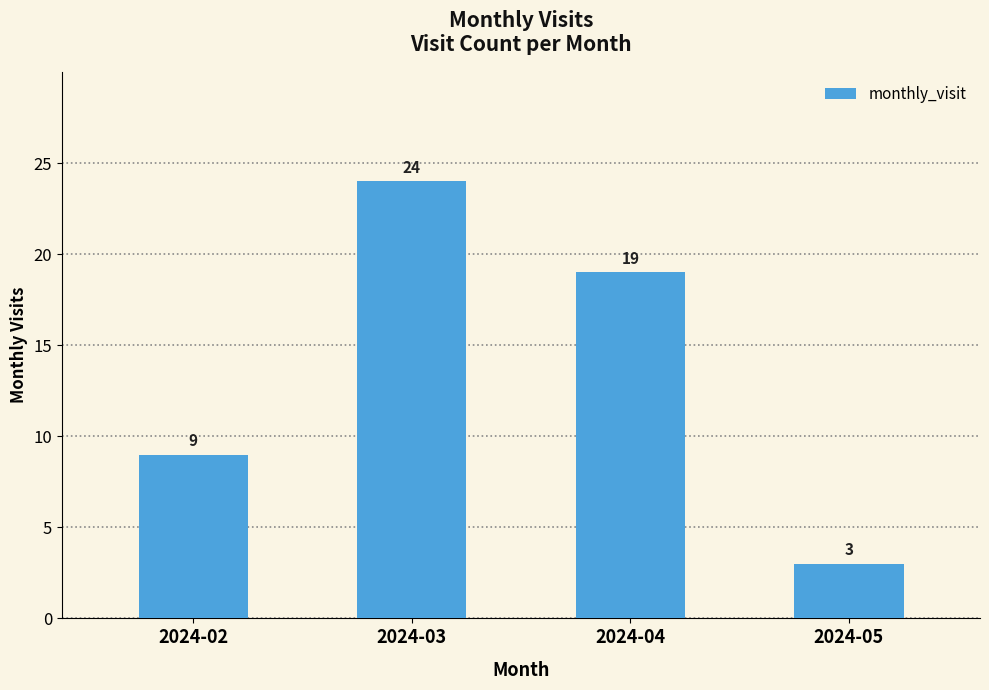

At which category does the chart reach its minimum across all series?

2024-05